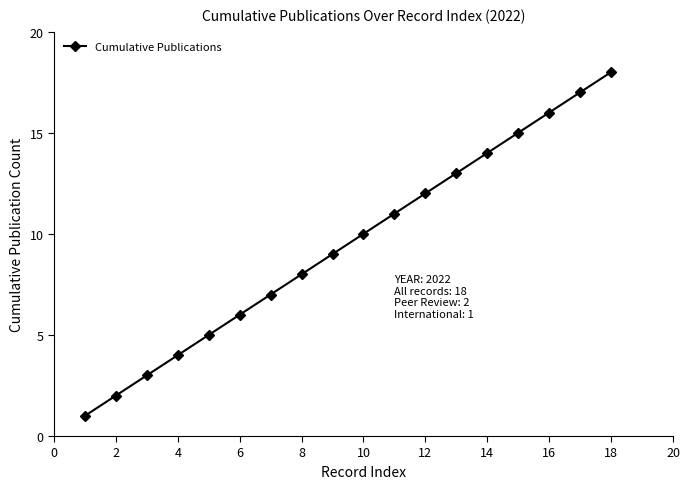

What is the minimum value shown in the chart?

1